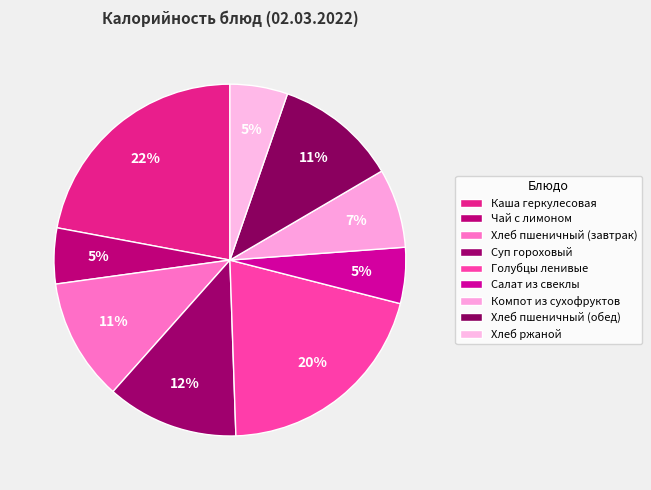

Count the number of slices in the pie.

9